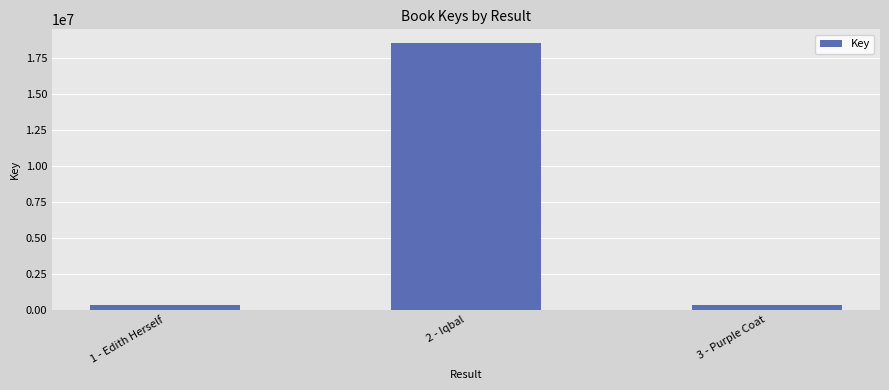

What is the change in value from 1 - Edith Herself to 2 - Iqbal?

+18255024